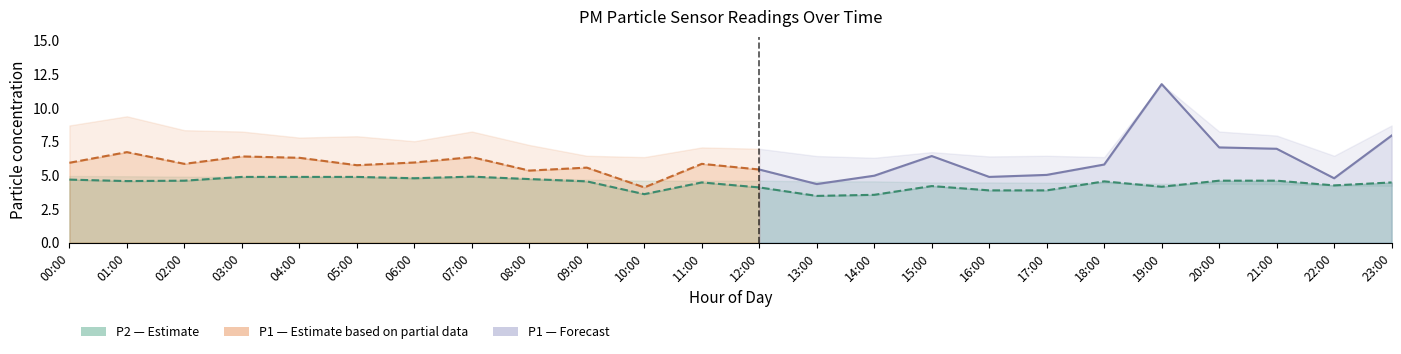

True or false: P1 and P2 intersect in this chart.

False